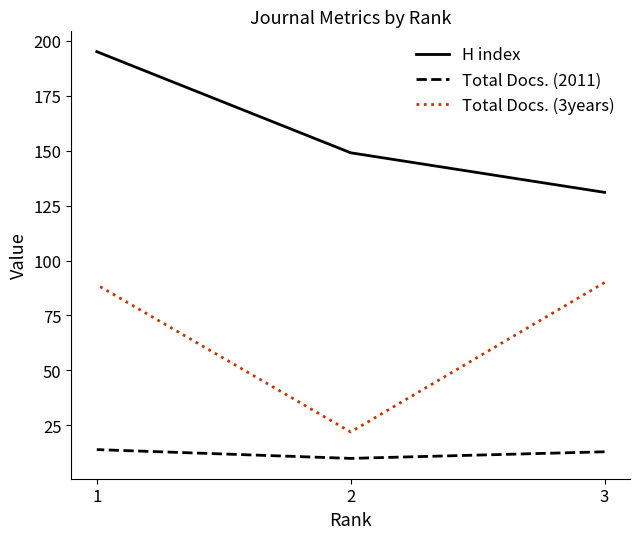

The value of Total Docs. (2011) at 1 is 4. True or false?

False